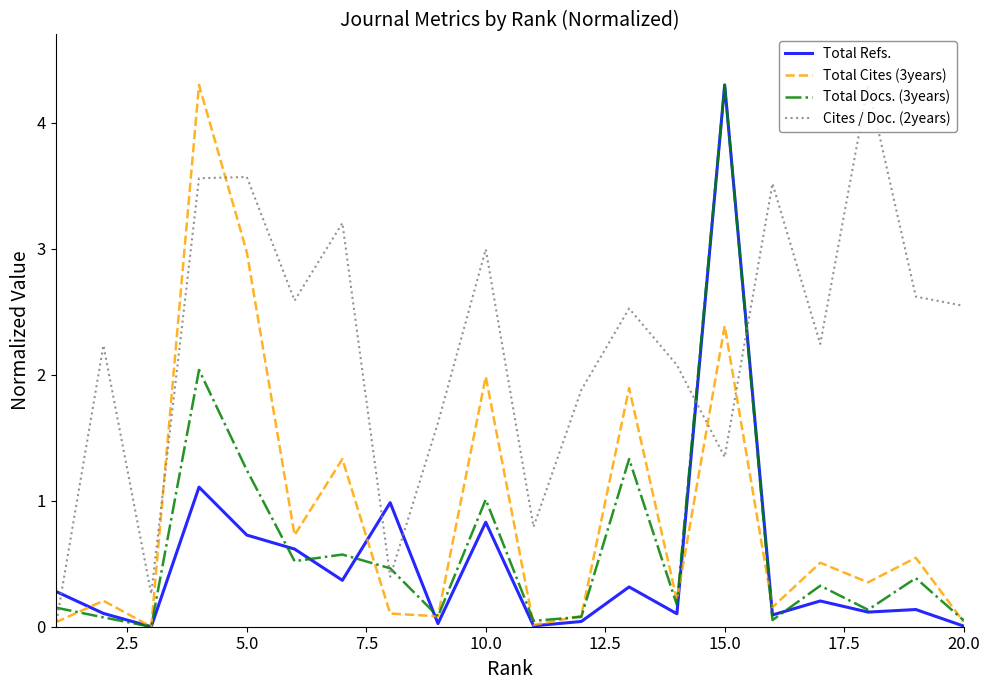

What is the highest value of the Total Cites (3years) series?

4.3